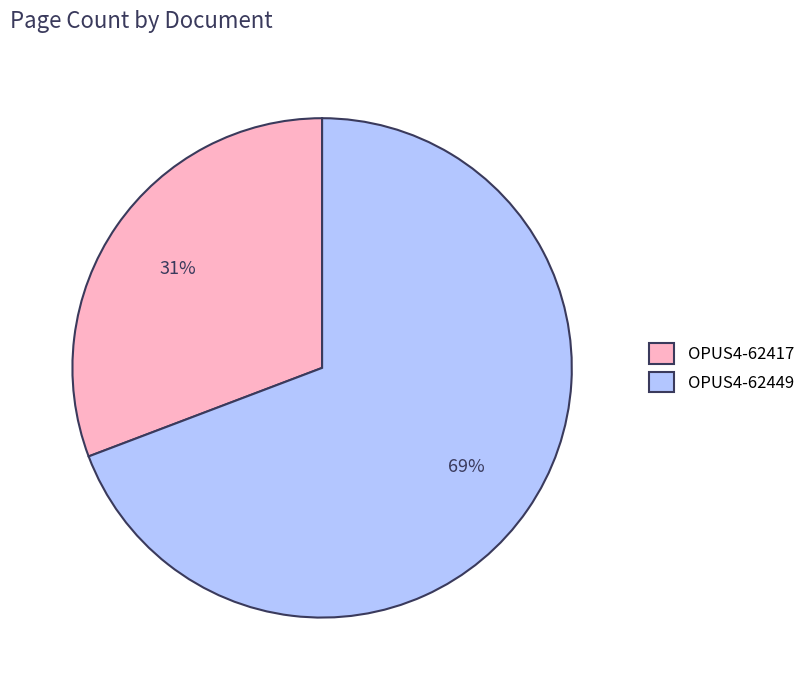

Which has a higher value, OPUS4-62417 or OPUS4-62449?

OPUS4-62449